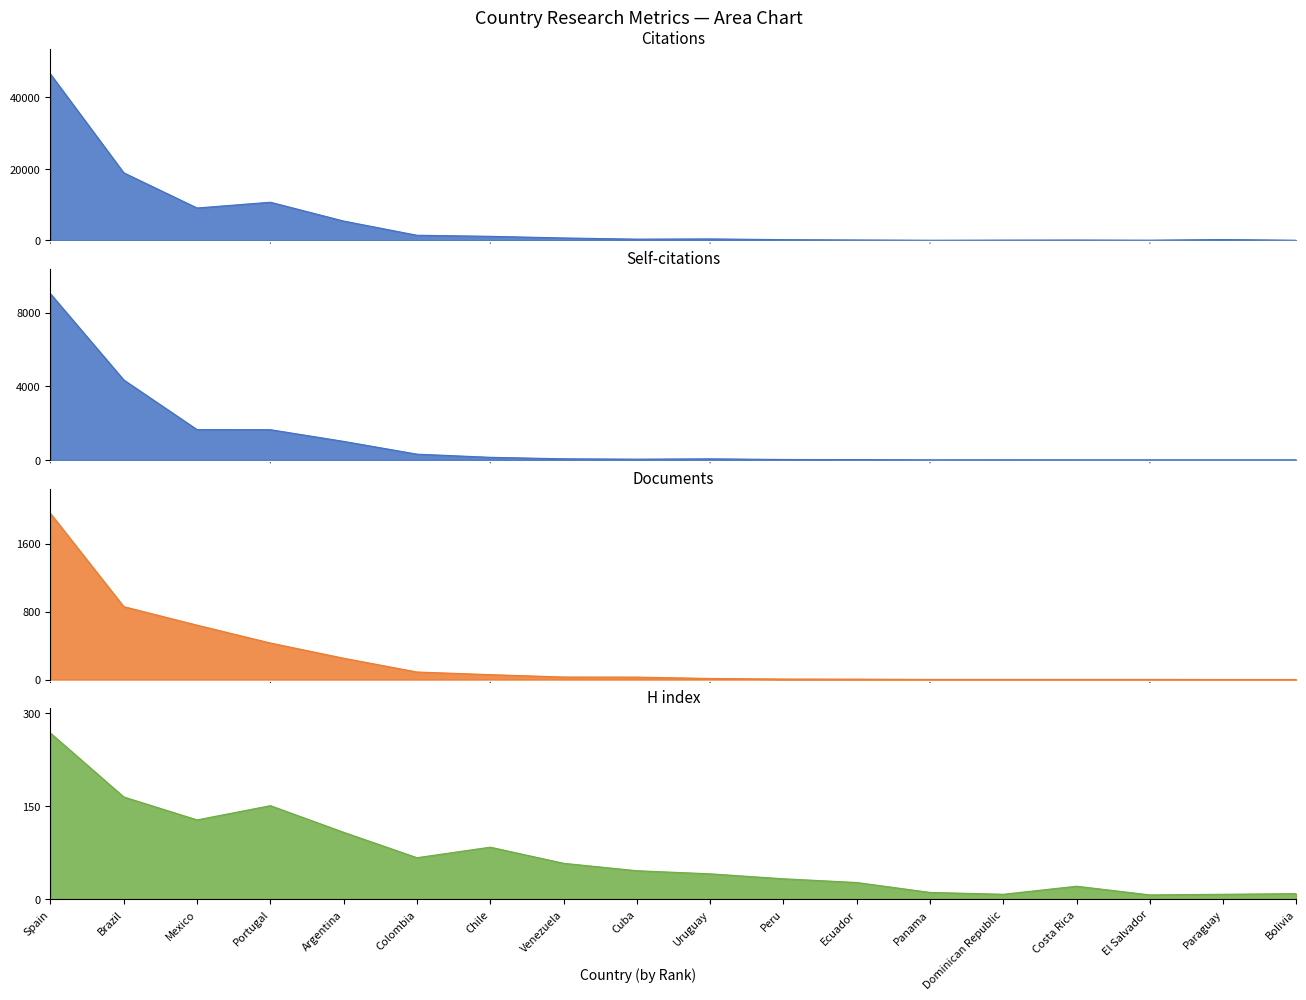

Is the value of Documents at Mexico greater than the value of Citations at Bolivia?

Yes